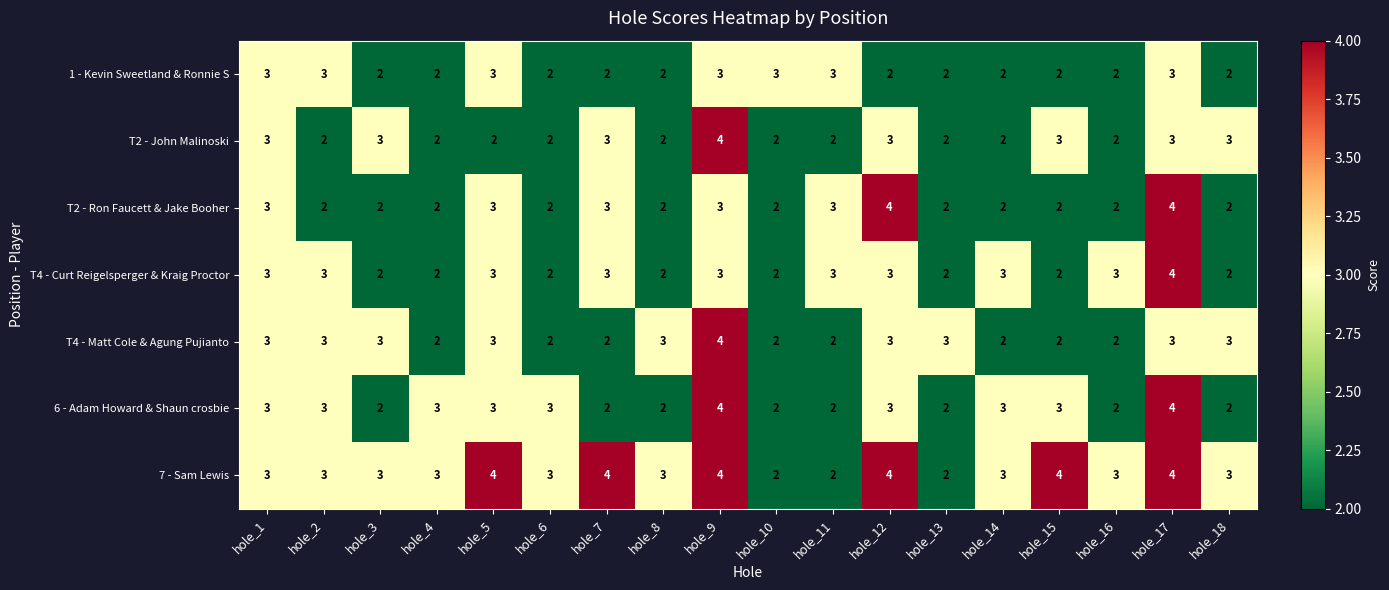

What is the minimum value shown in the chart?

2